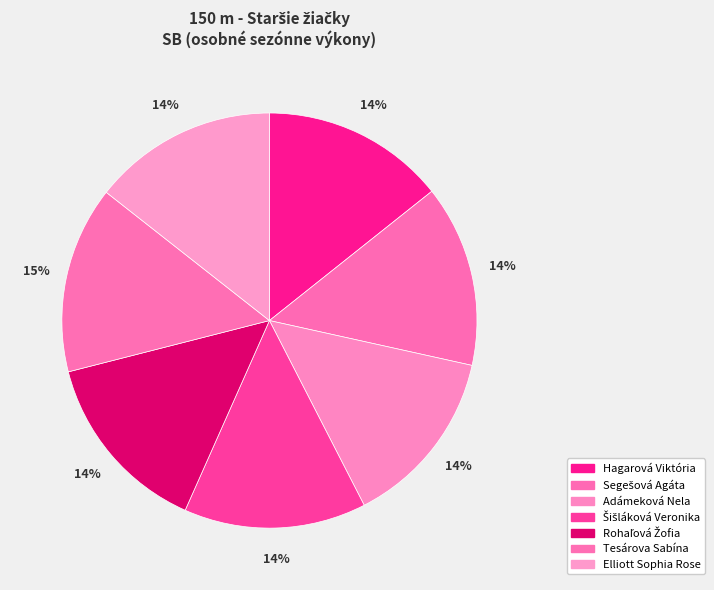

Which category has the smallest portion of the pie?

Adámeková Nela